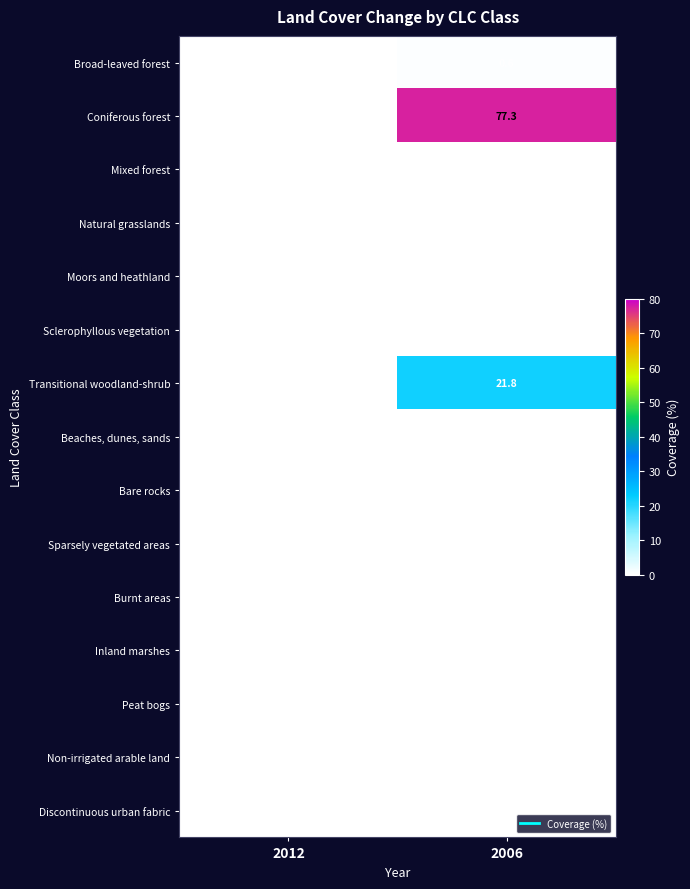

What is the sum of the Broad-leaved forest values at 2006 and 2012?

0.6